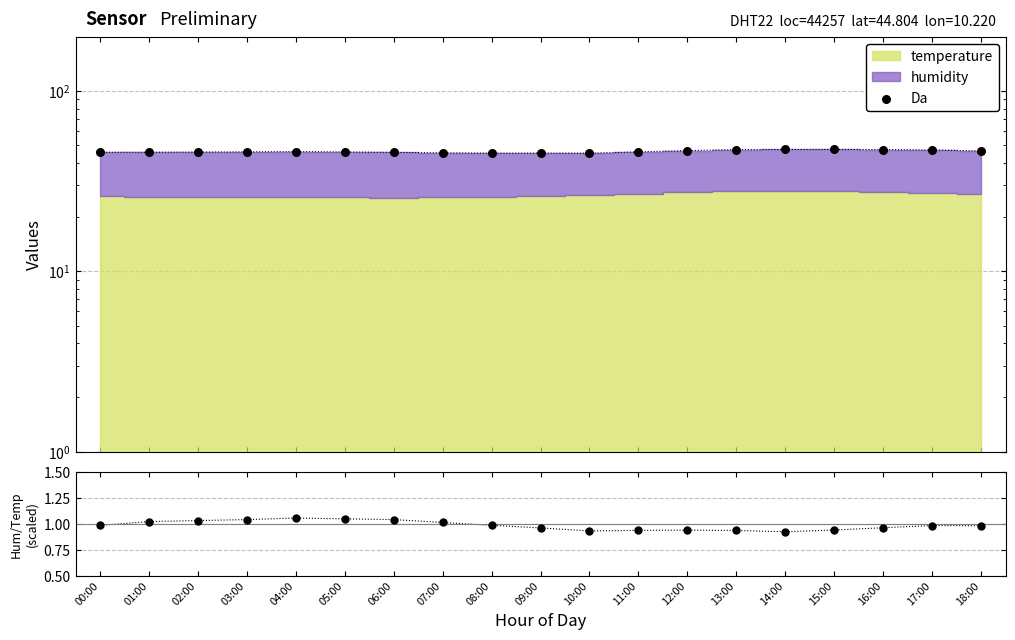

Which series has the largest total across all categories?

Da